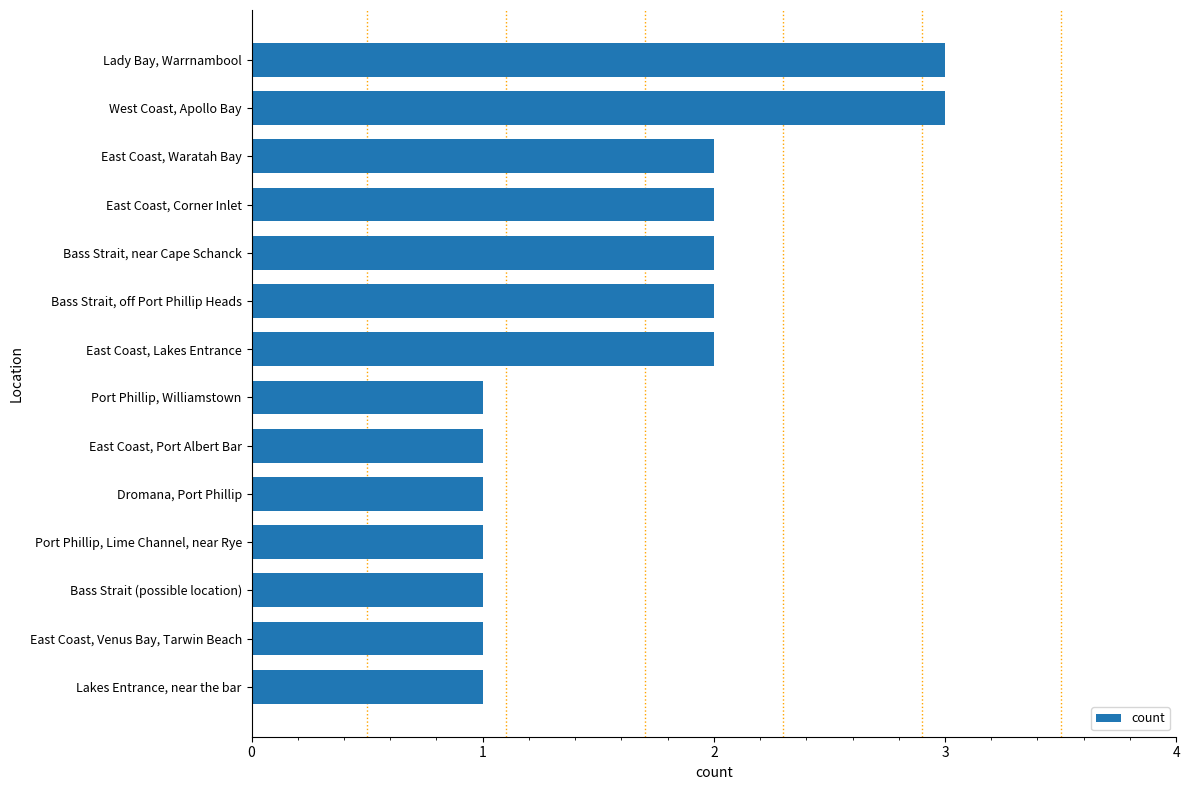

Is it true that the value at Dromana, Port Phillip is 1?

True